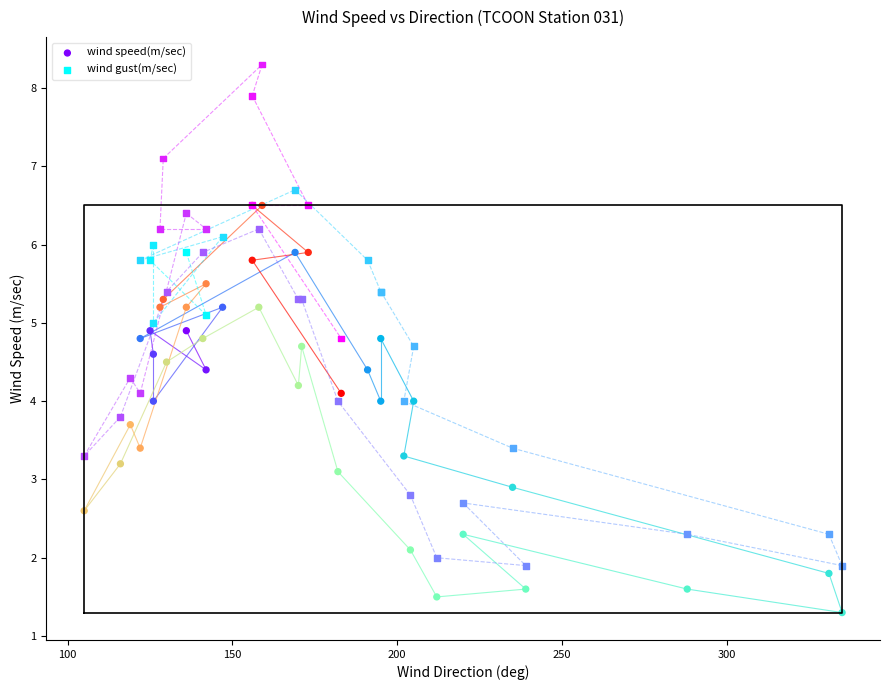

What is the X range (max minus min) for the scatter plot?

230.0